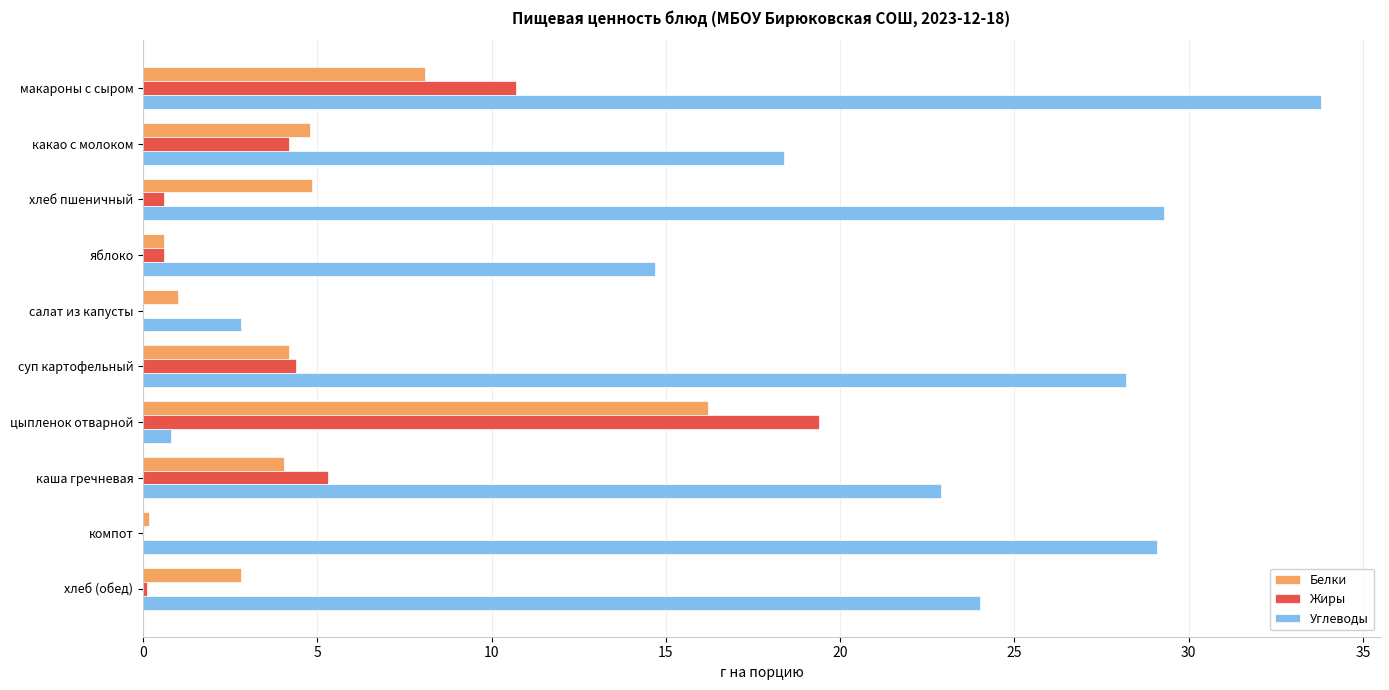

Is the value of Углеводы at каша гречневая greater than the value of Белки at салат из капусты?

Yes